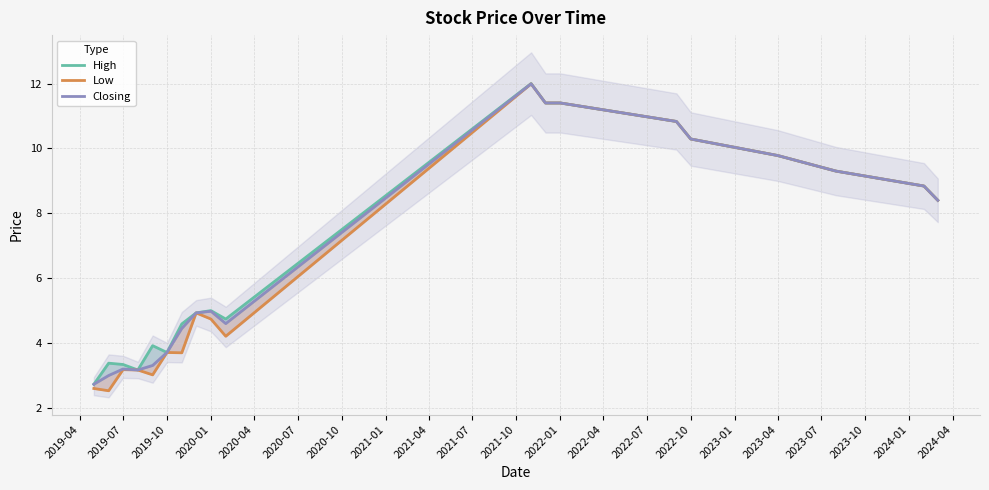

At which category is the sum across all series the highest?

2021-10